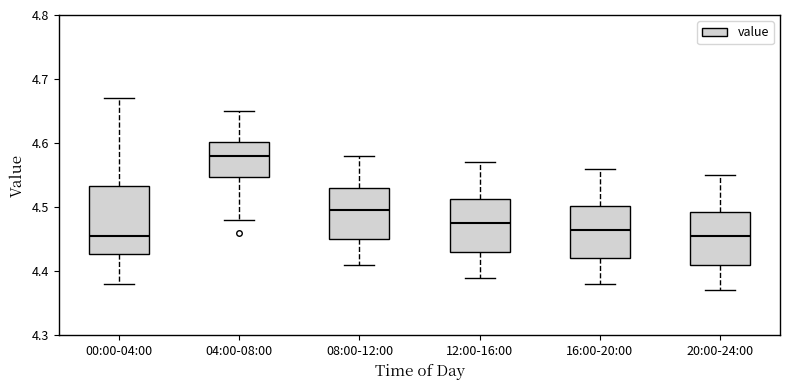

Where is the upper edge of the box for 00:00-04:00 on the y-axis? The values are not printed on the chart, so give them approximately, as read against the axis.

4.53